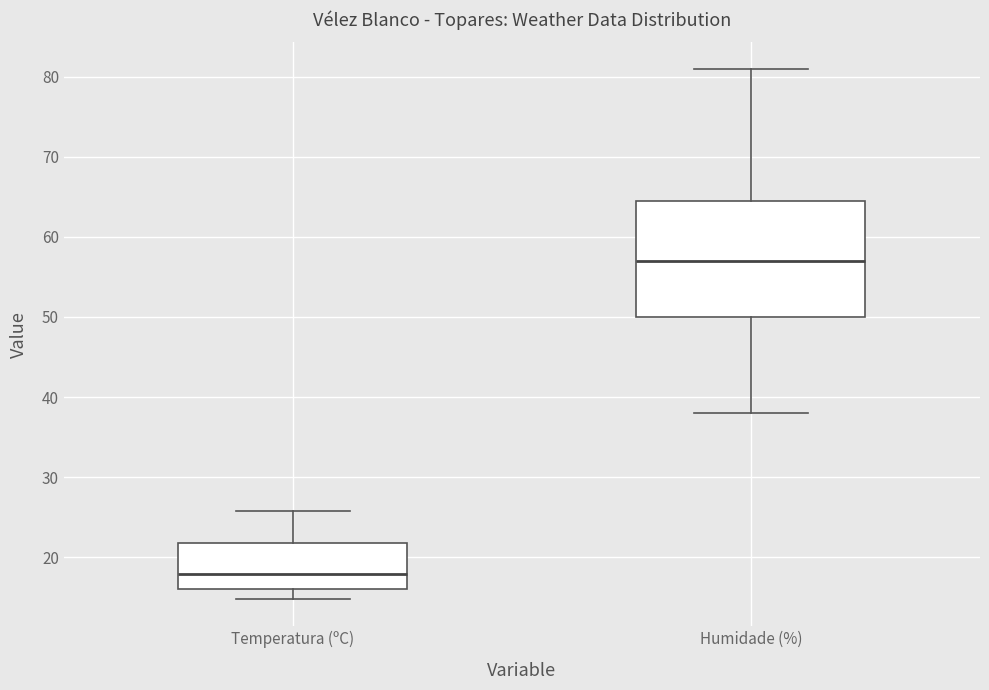

Reading left to right, read every box against the y-axis: the position of its median line, the range the box covers, and the ends of its whiskers. The values are not printed on the chart, so give them approximately, as read against the axis.

Temperatura (ºC): median 18, box 16 to 22, whiskers 15 to 26
Humidade (%): median 57, box 50 to 65, whiskers 38 to 81